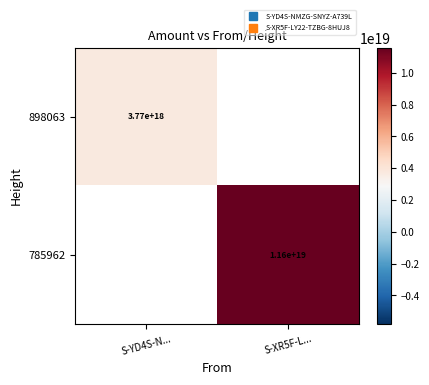

How many positive values does the 785962 series have?

1